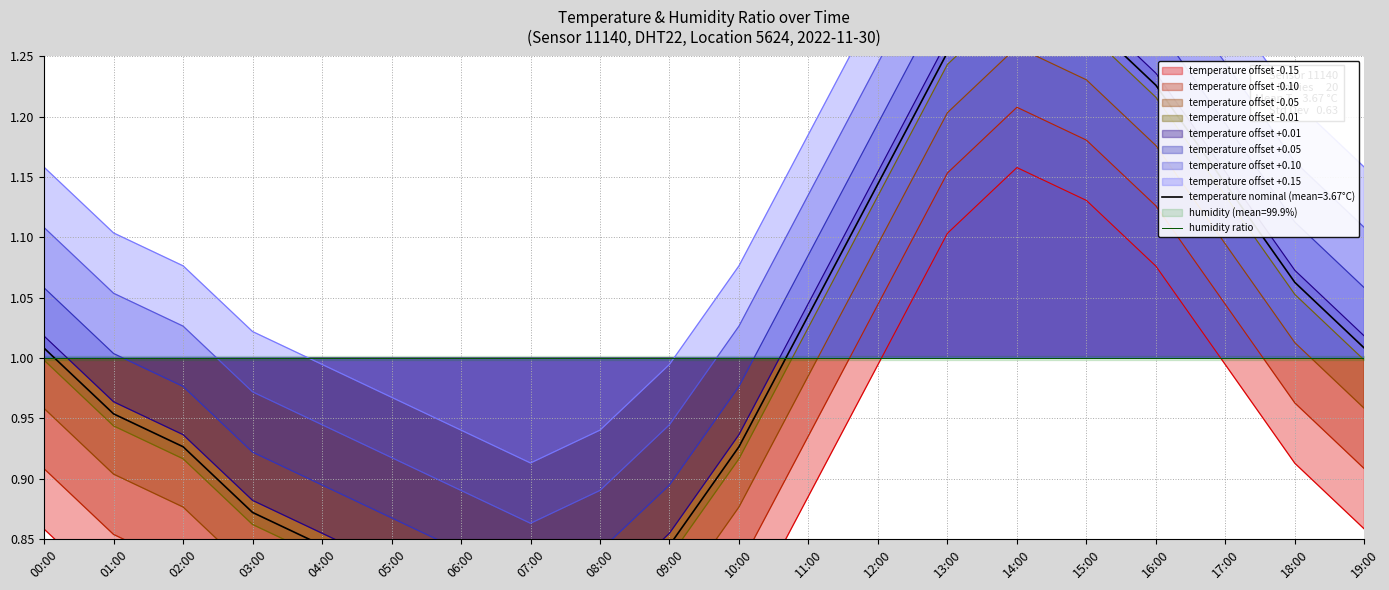

How many interior local peaks (higher than both neighbors) does the data have?

1